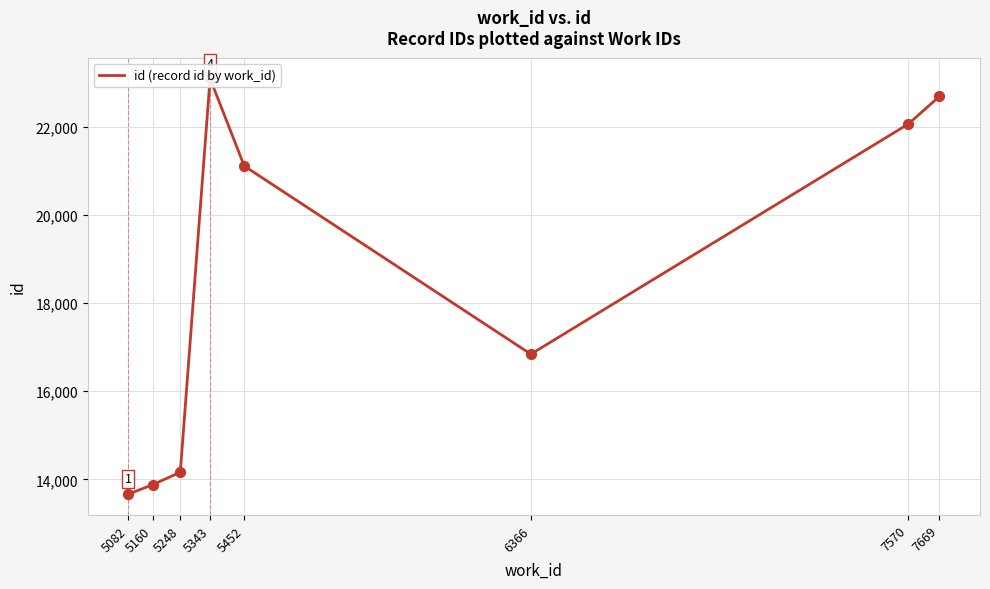

Approximately how many times larger is the value at 7669 compared to 5082?

1.7